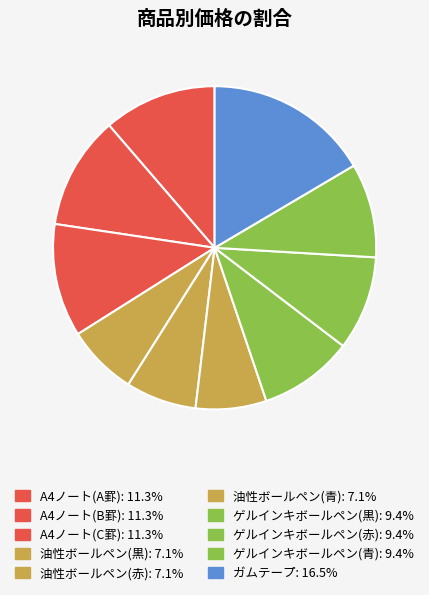

What is the change in value from A4ノート(C罫) to ゲルインキボールペン(青)?

-40